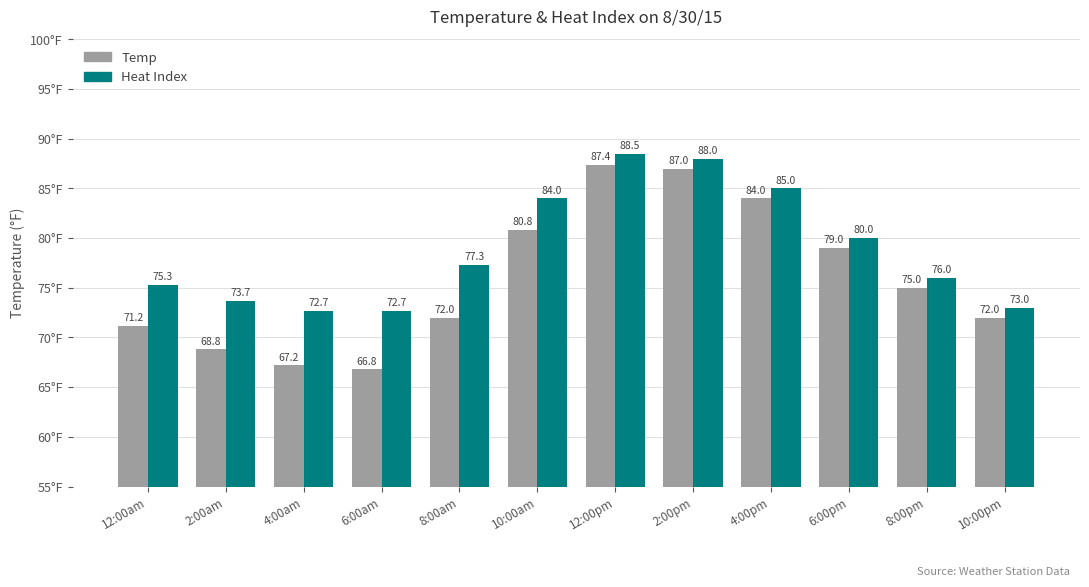

How many bars are there in each group?

2